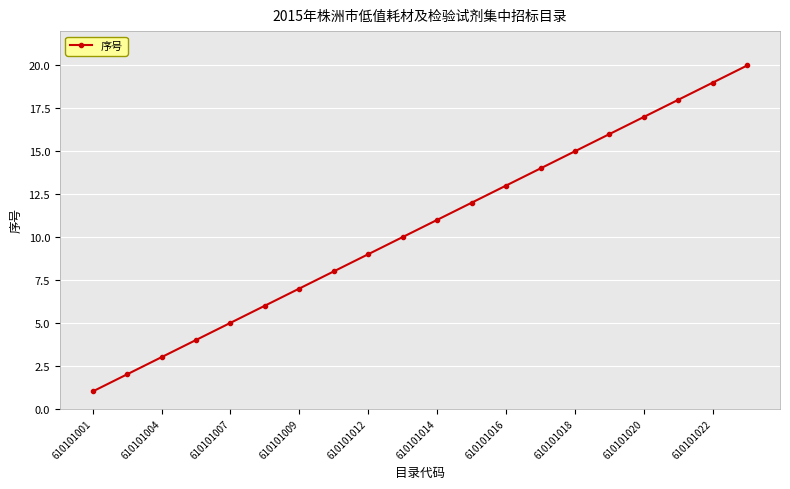

True or false: the data has more than 1 interior local peaks.

False